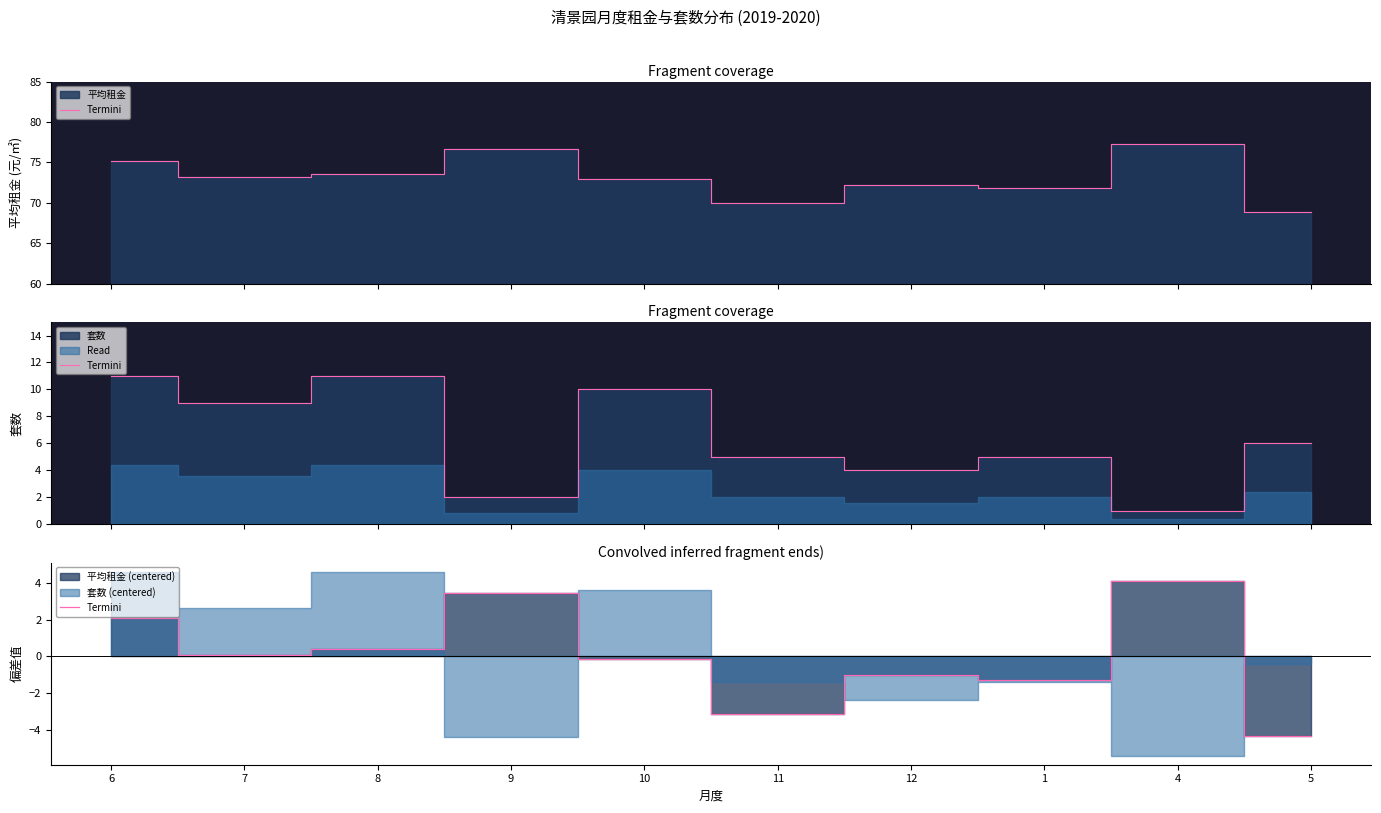

What is the label of the 7th point from the left?

12